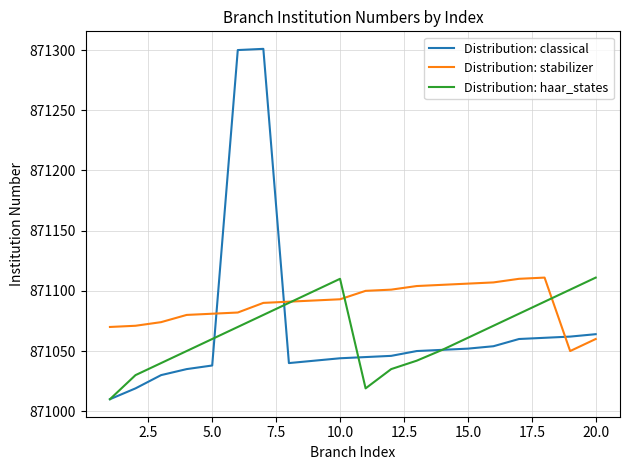

What is the maximum value shown in the chart?

871301